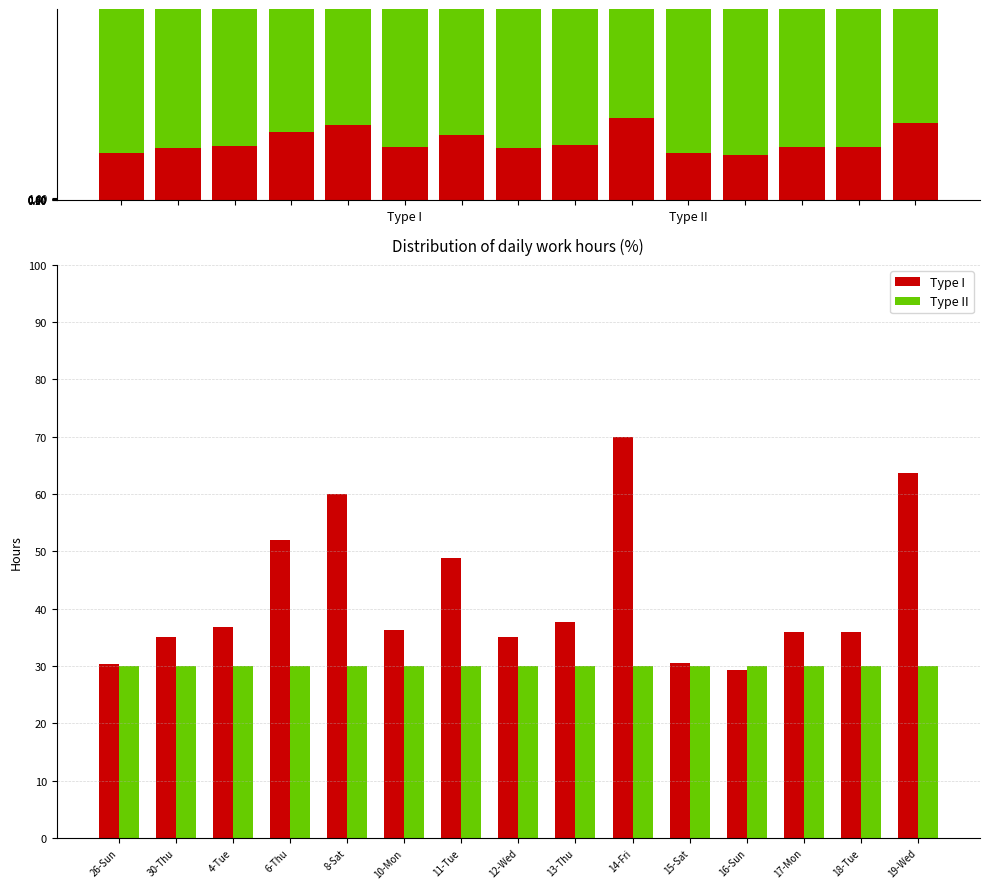

List the series in order of their peak value, highest first.

Type I, Type II